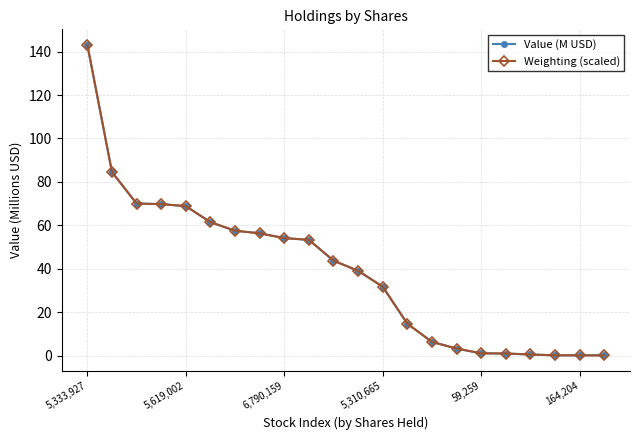

What is the maximum value shown in the chart?

143.1